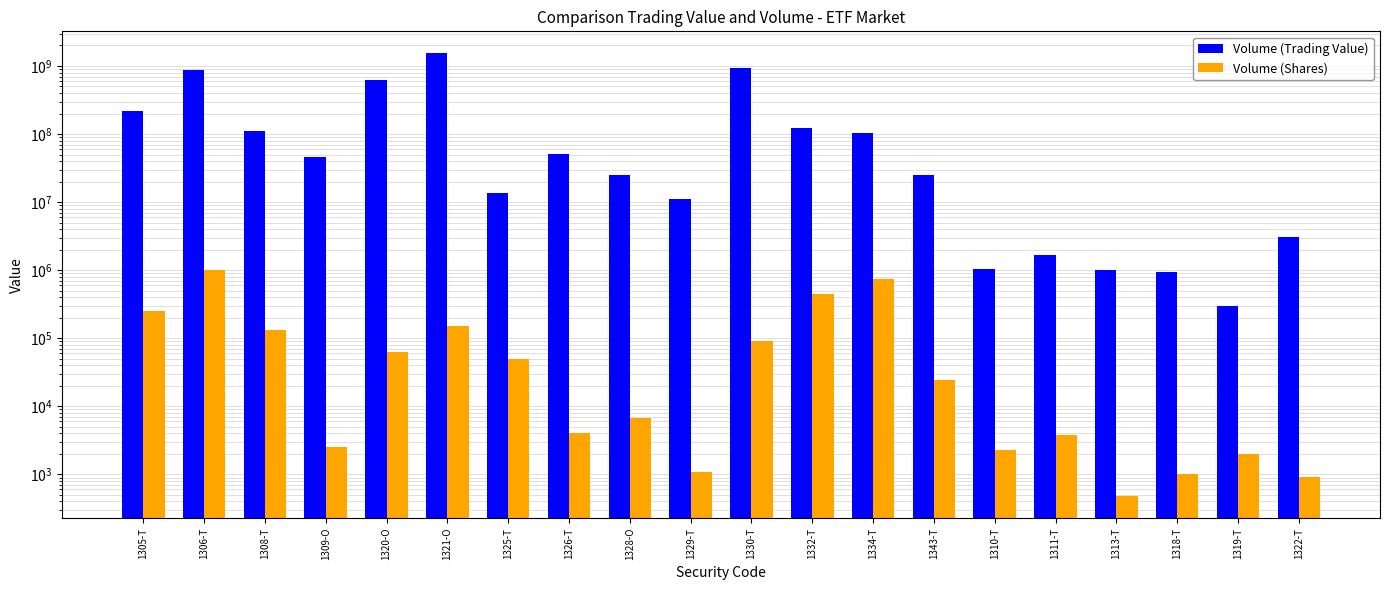

Between 1329-T and 1322-T, which series saw the biggest shift?

Volume (Trading Value)